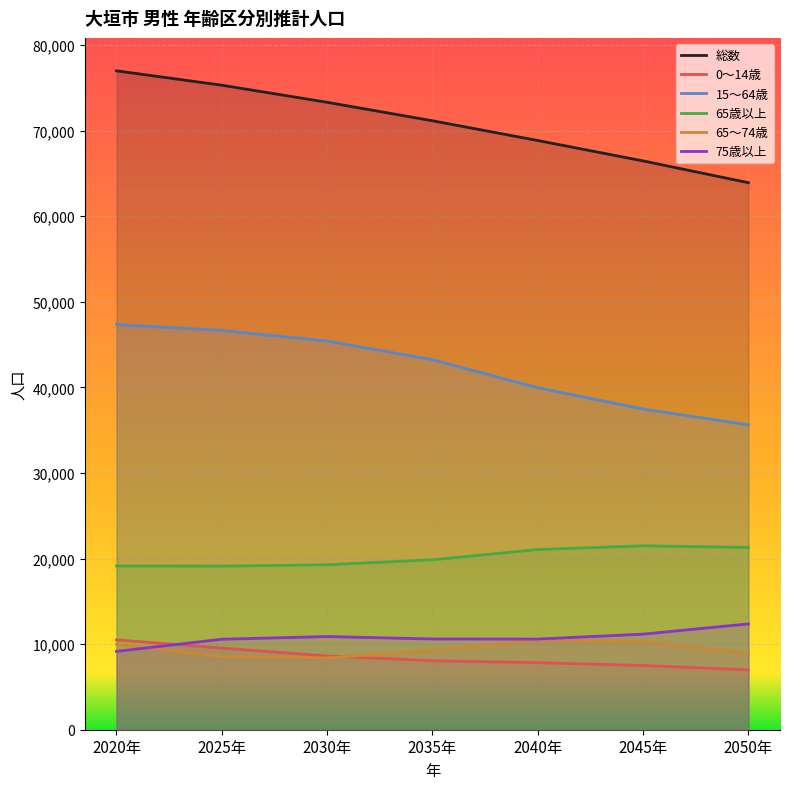

What is the spread (max minus min) of values at 2025年?

66772